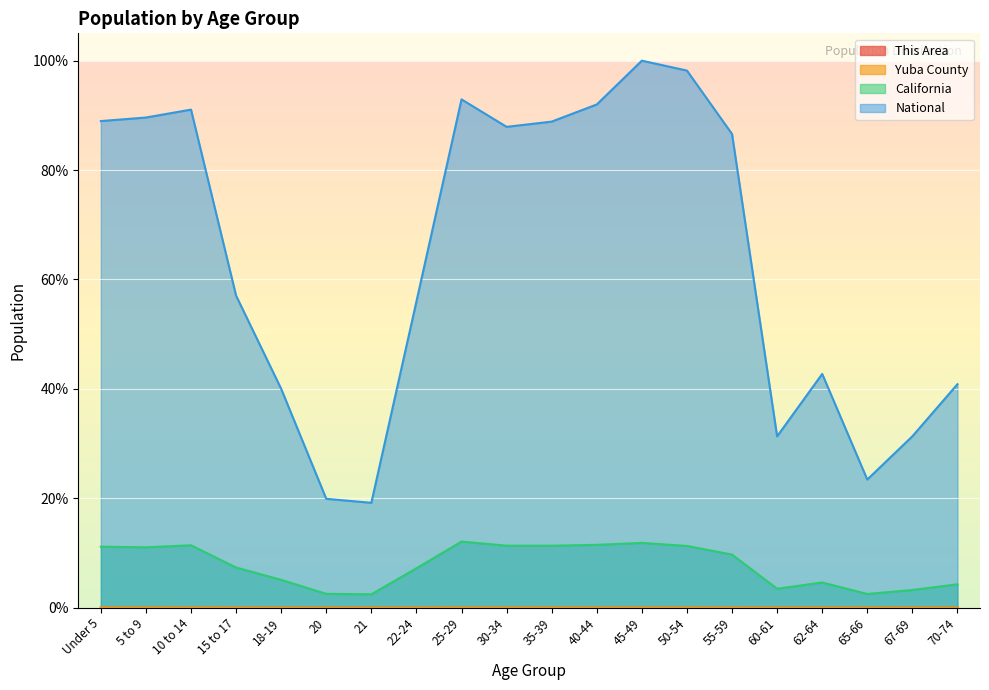

The value of This Area at 30-34 is 0.0. True or false?

False